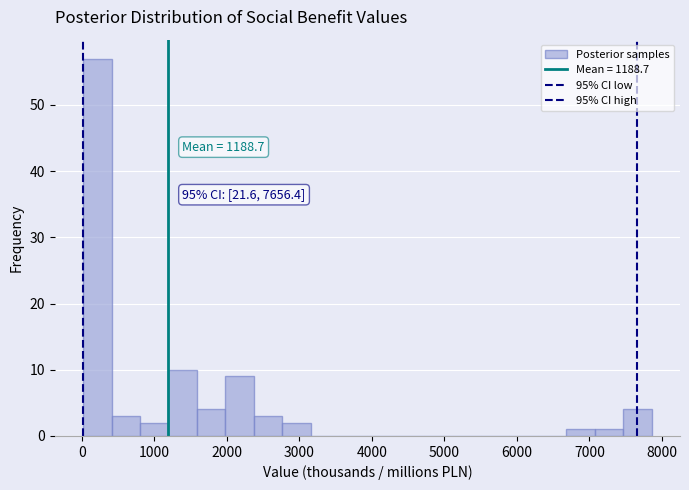

Around what value on the x-axis is the tallest bar? Give the approximate position of its centre, as read against the axis.

200